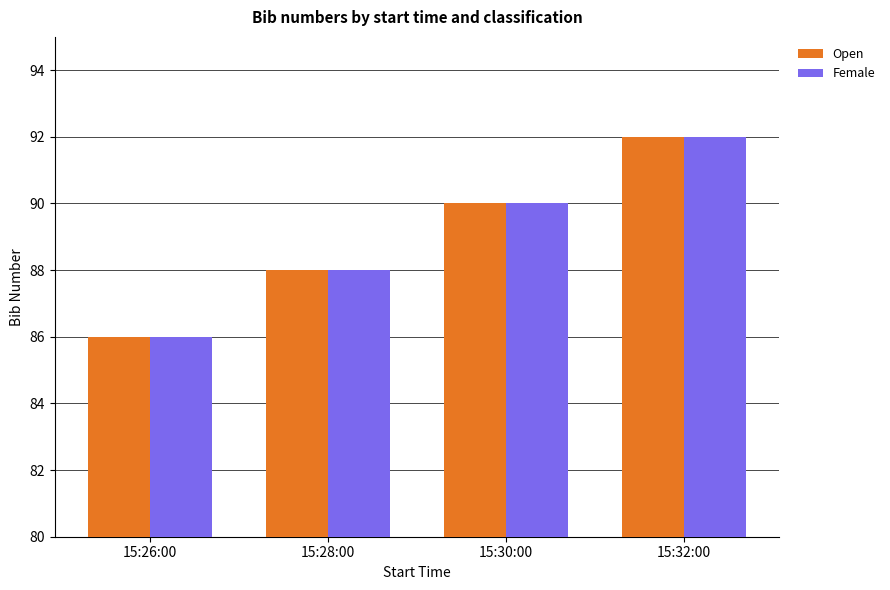

Is the value of Female at 15:28:00 greater than the value of Open at 15:30:00?

No